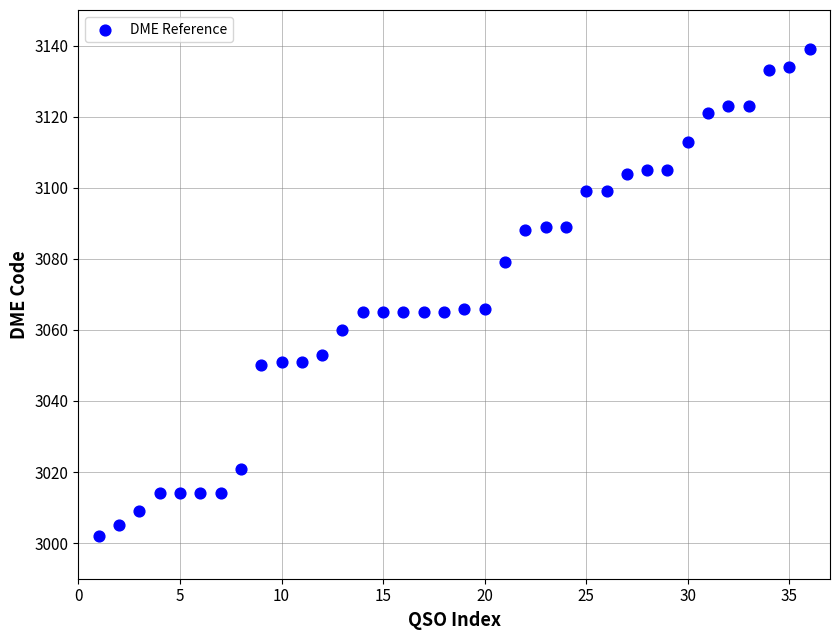

What is the range of Y values (max minus min)?

137